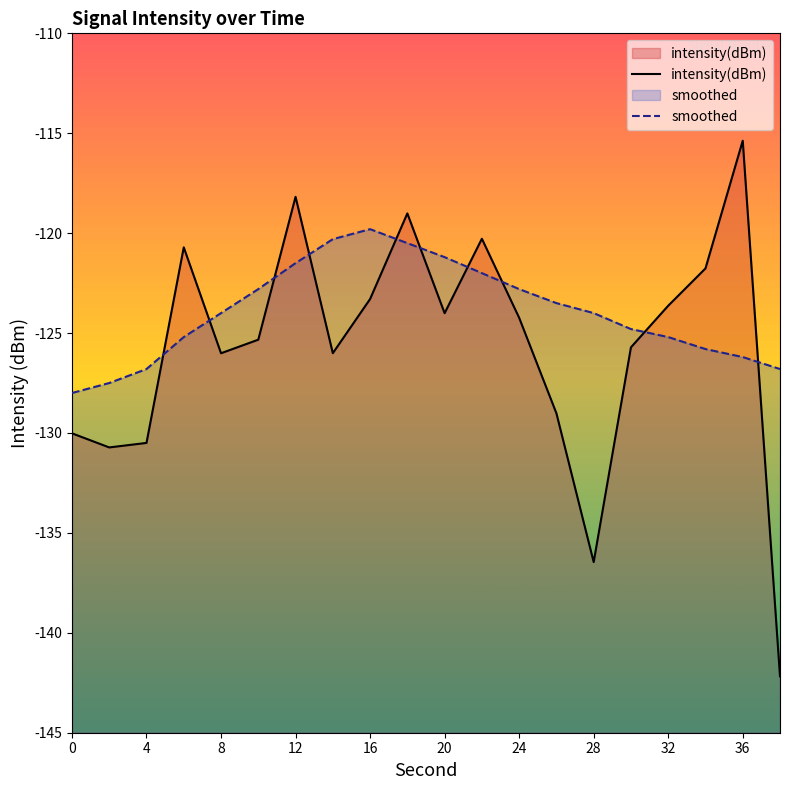

List the series in order of their peak value, lowest first.

smoothed, intensity(dBm)